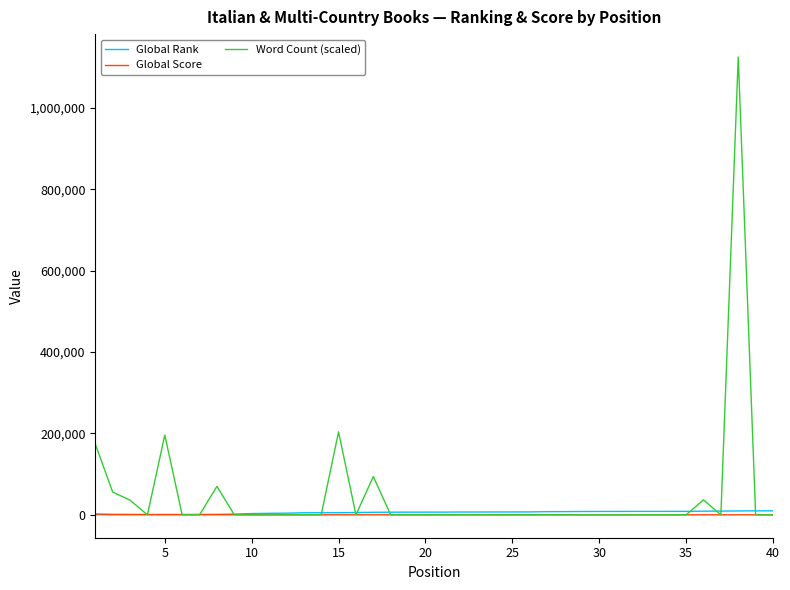

How many lines are shown in the chart?

3